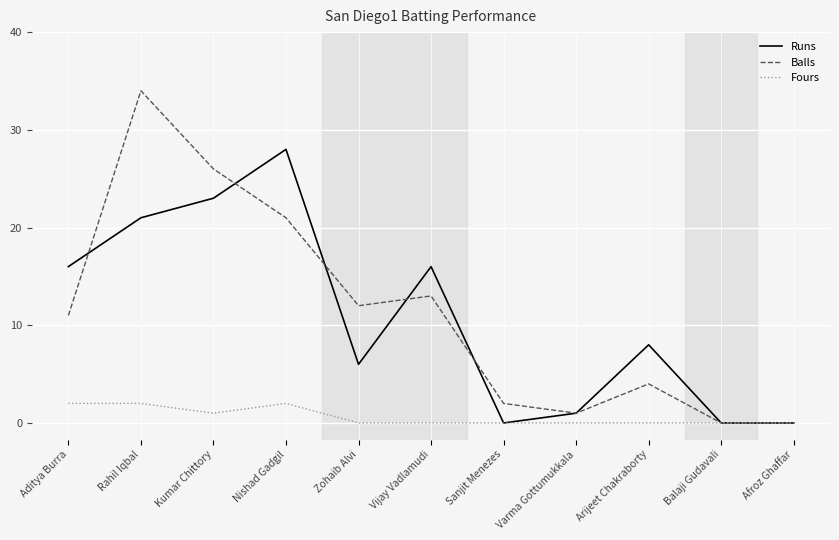

At how many categories does at least one series exceed 31?

1